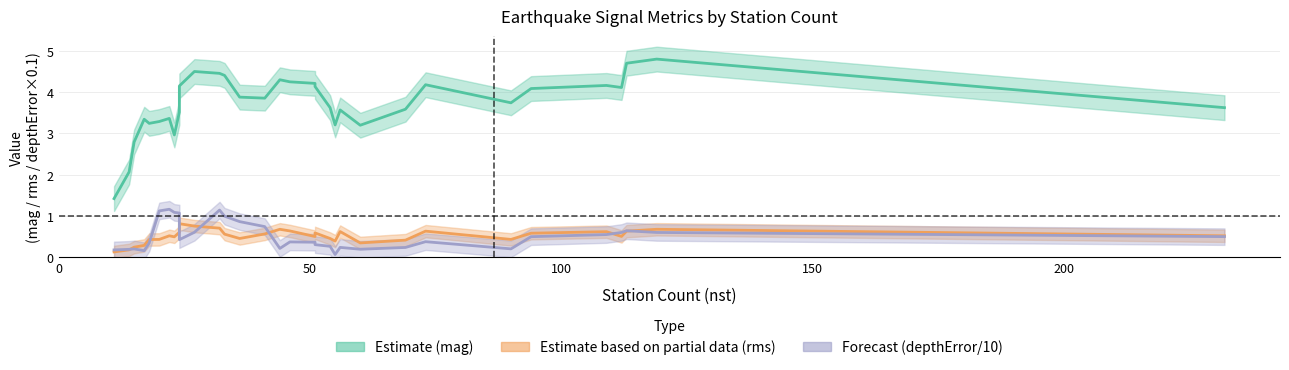

What is the maximum value for Estimate based on partial data (rms)?

0.8